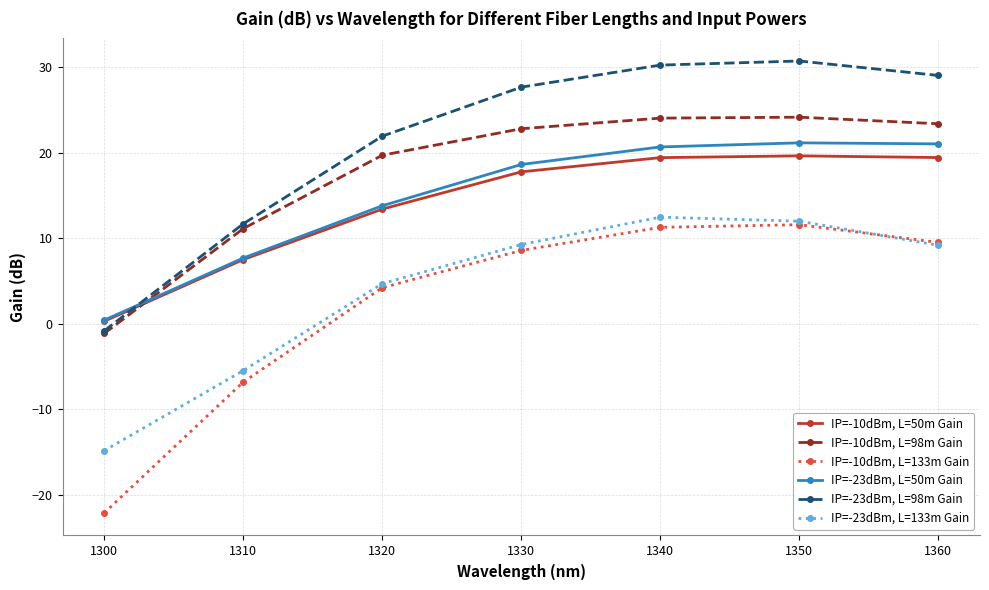

Which label corresponds to the smallest value in the chart?

1300